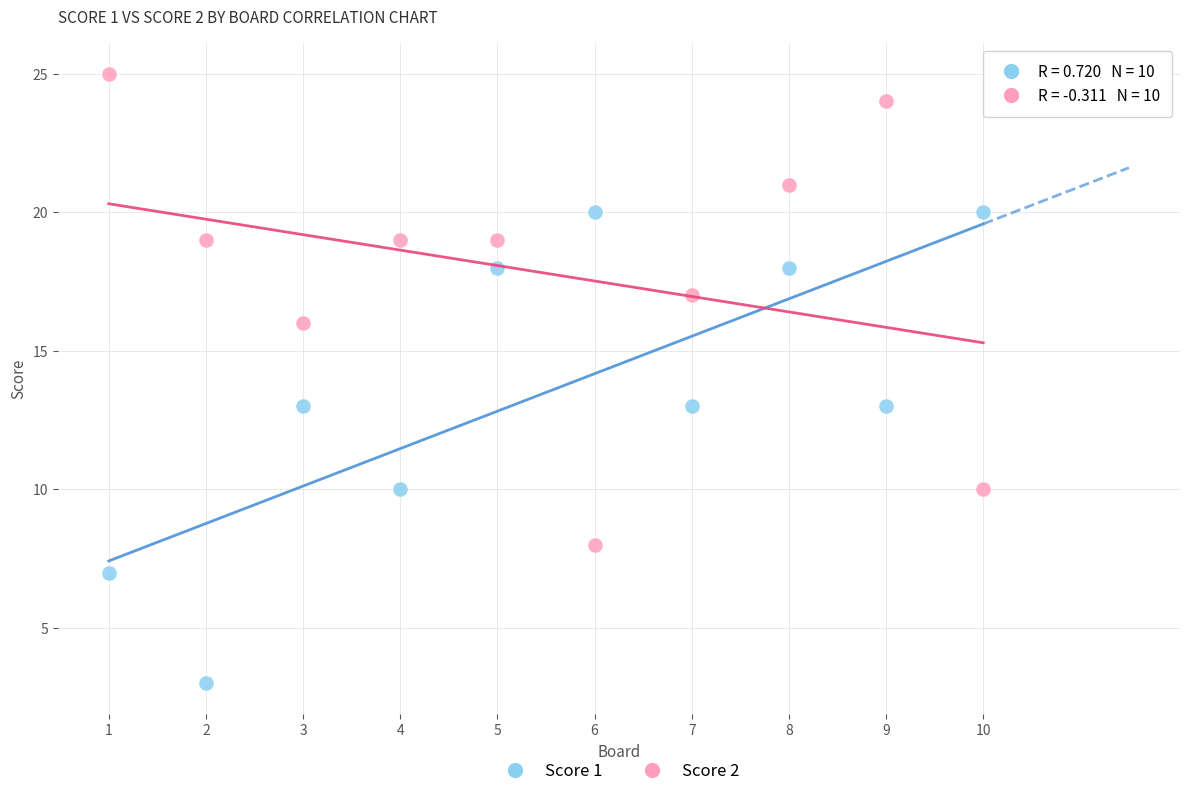

Which series reaches the maximum Y coordinate?

Score 2